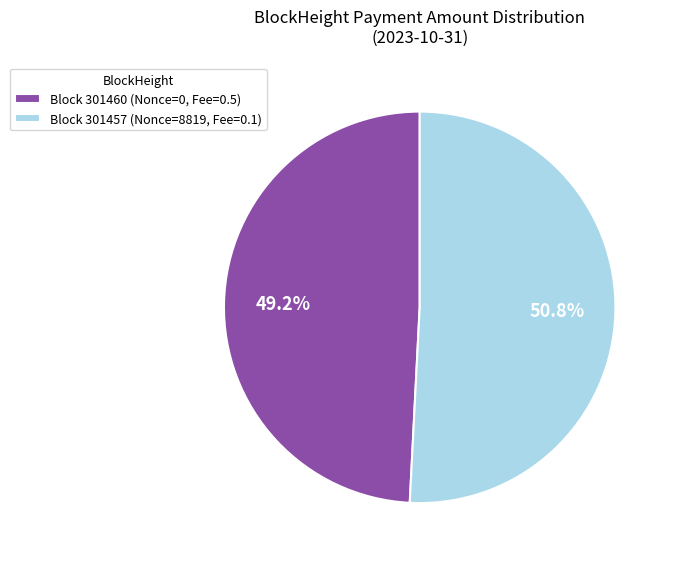

Combined, do Block 301460 (Nonce=0, Fee=0.5) and Block 301457 (Nonce=8819, Fee=0.1) account for over 50%?

Yes